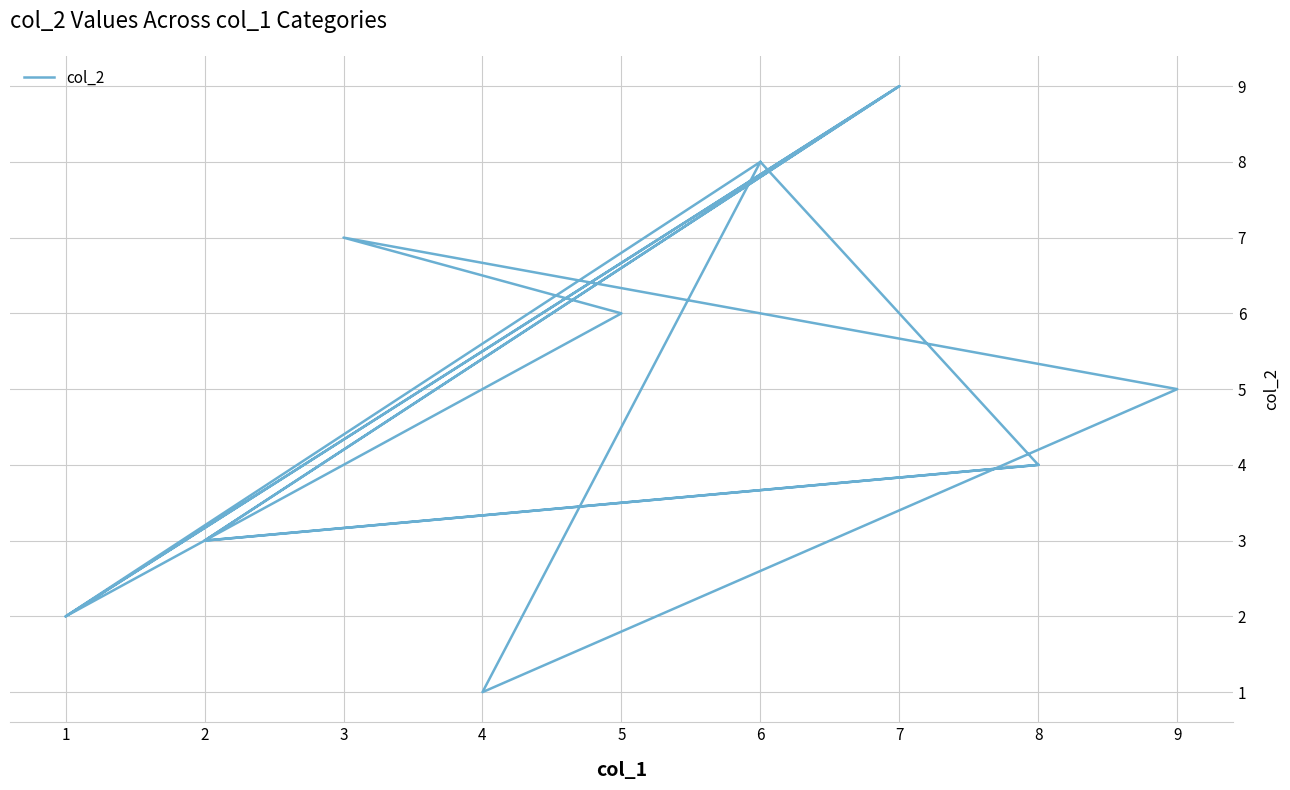

Count the values in the range 3 to 8.

9